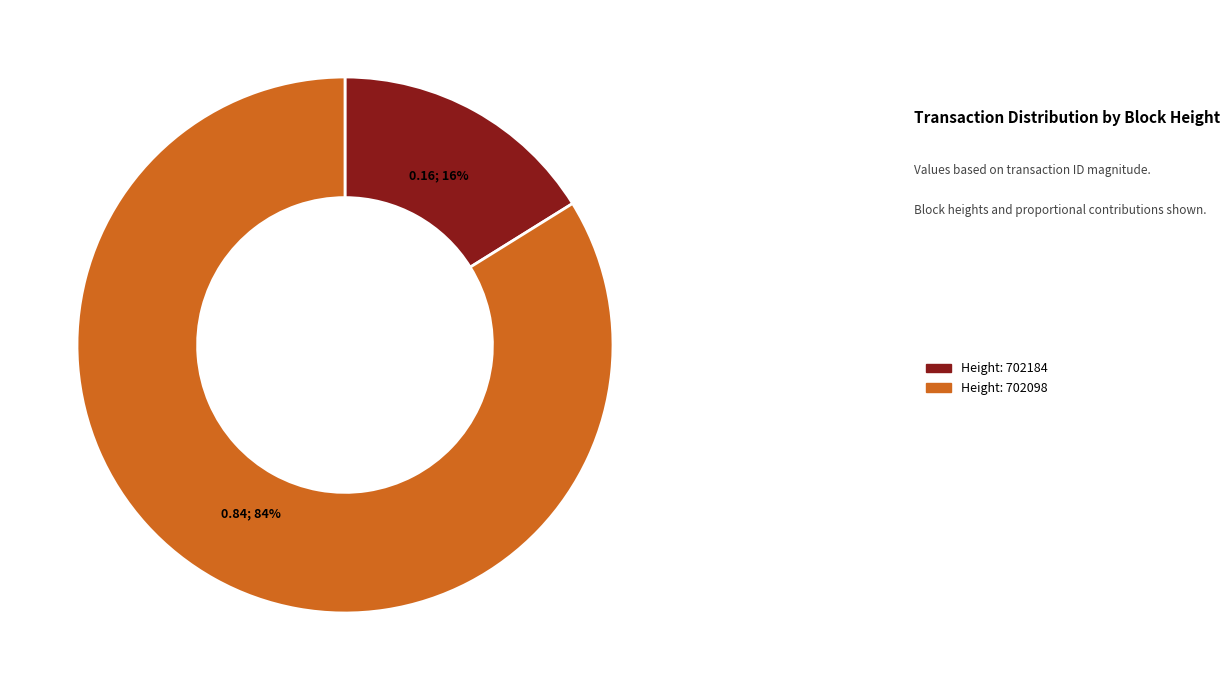

Does any single category account for the majority?

Yes